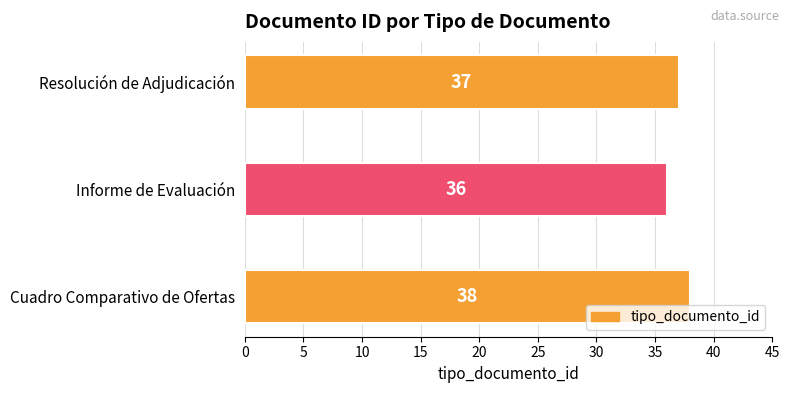

Count the number of data series in this chart.

1